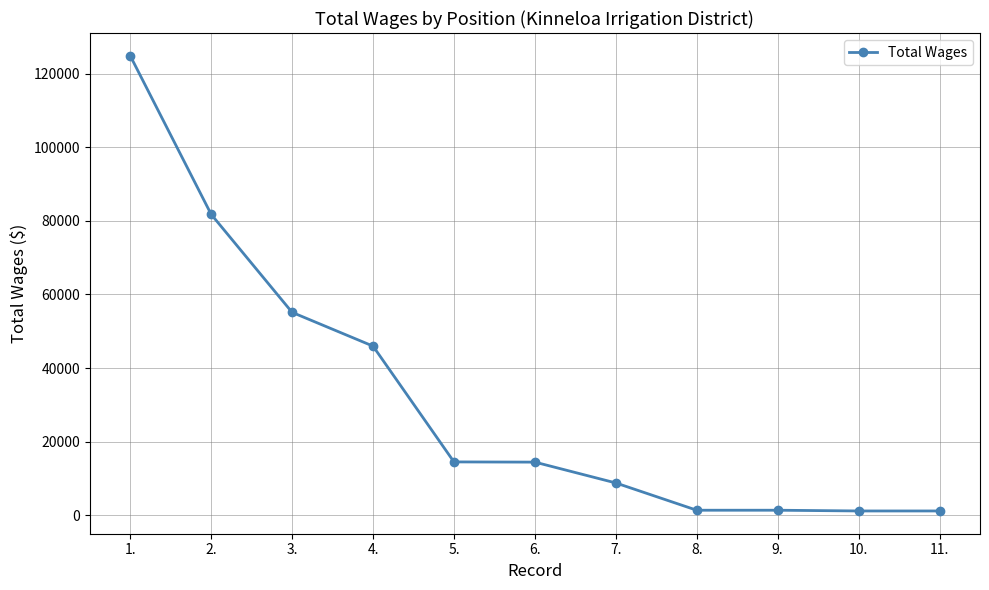

Where is the data nearest to the value 63012?

3.